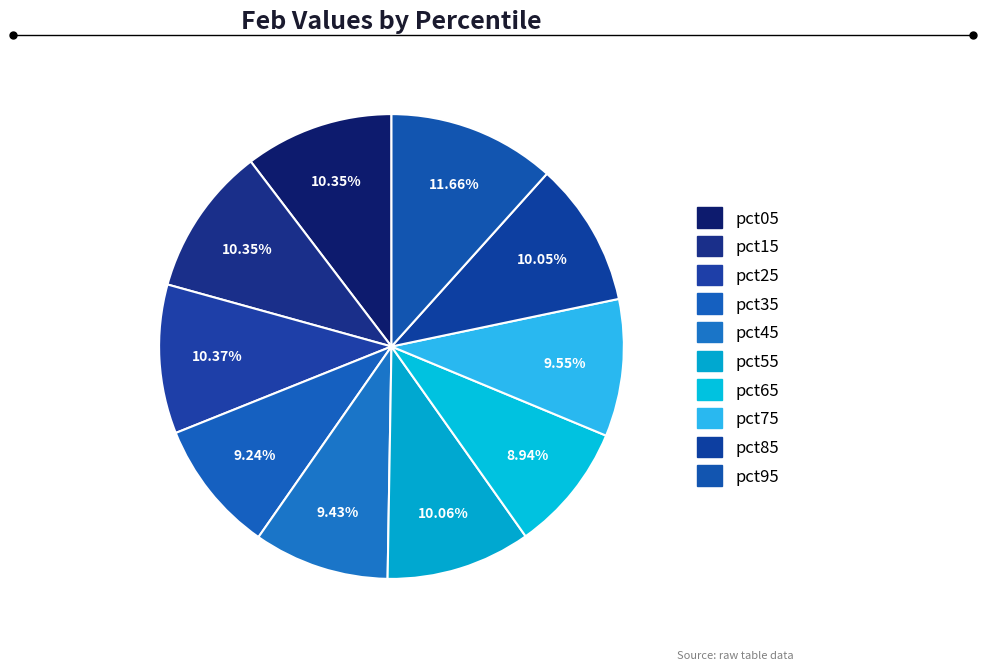

Rank the categories by value from highest to lowest.

pct95, pct25, pct05, pct15, pct55, pct85, pct75, pct45, pct35, pct65